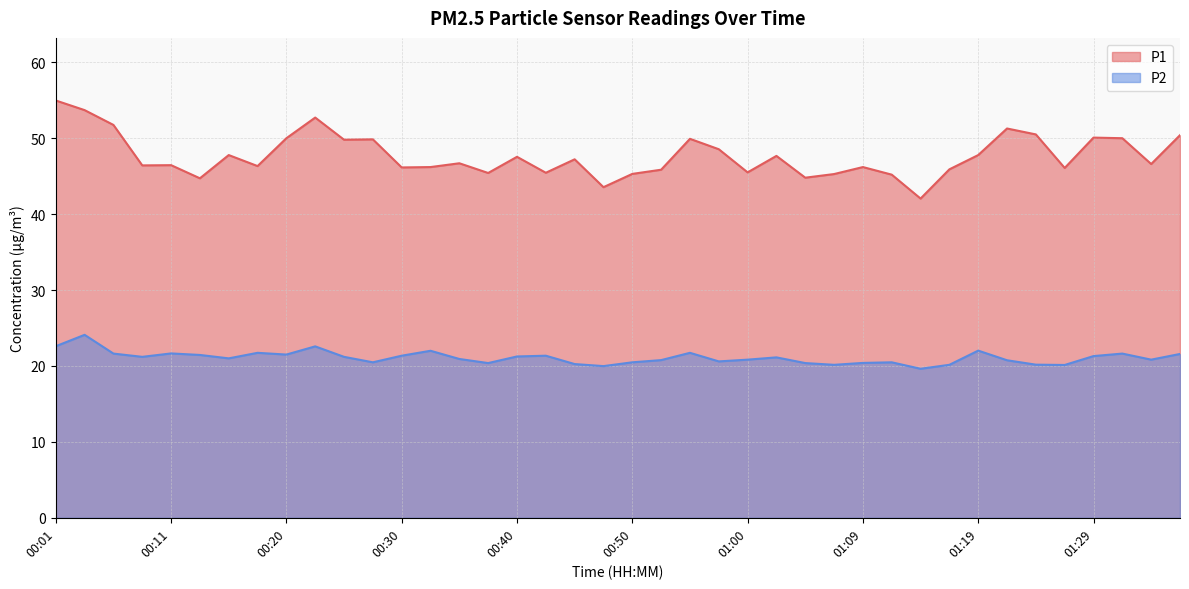

What is the smallest value displayed?

19.6